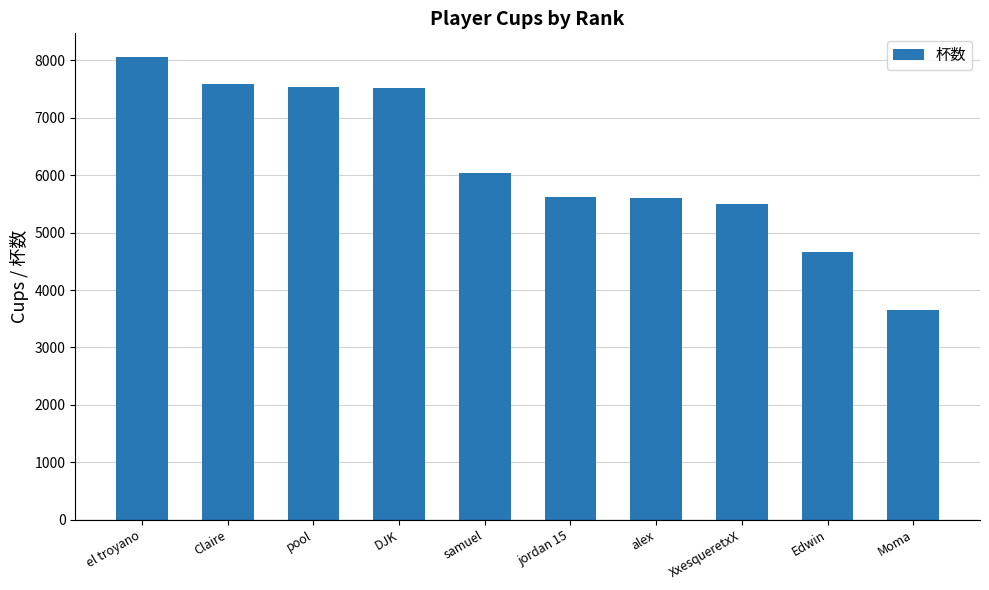

True or false: the data shows 5812 at Moma.

False